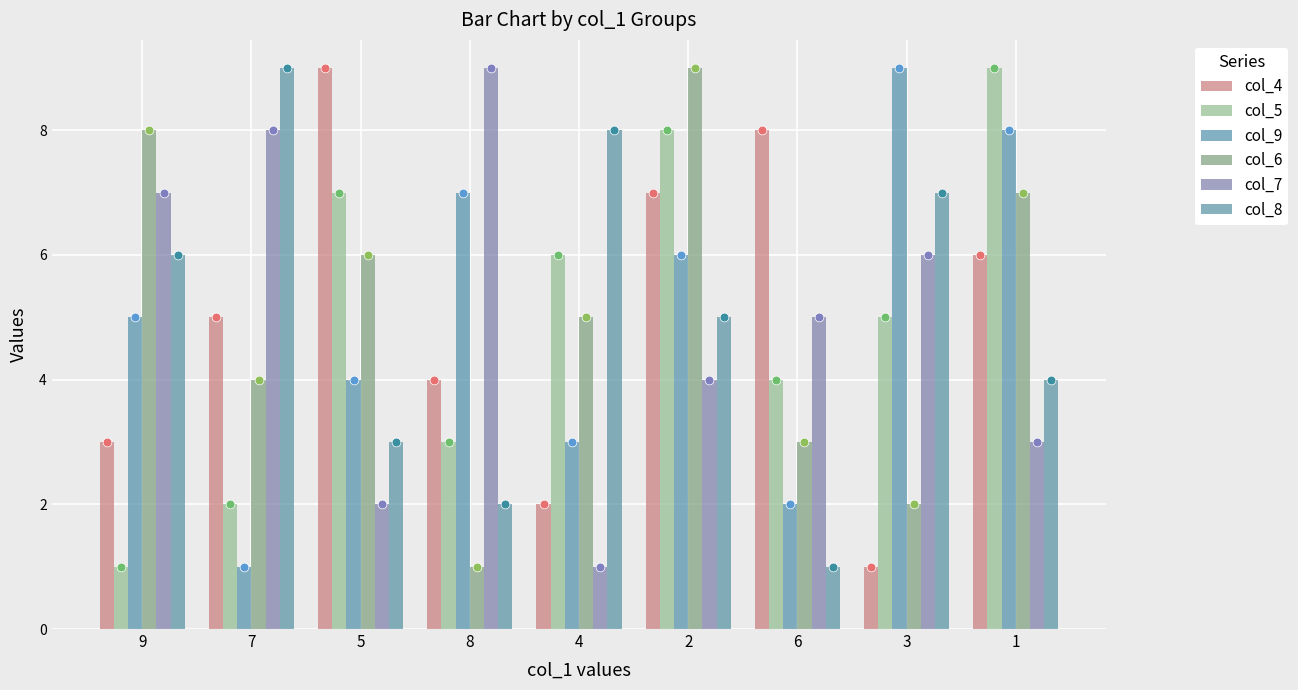

Which series has the largest total across all categories?

col_4